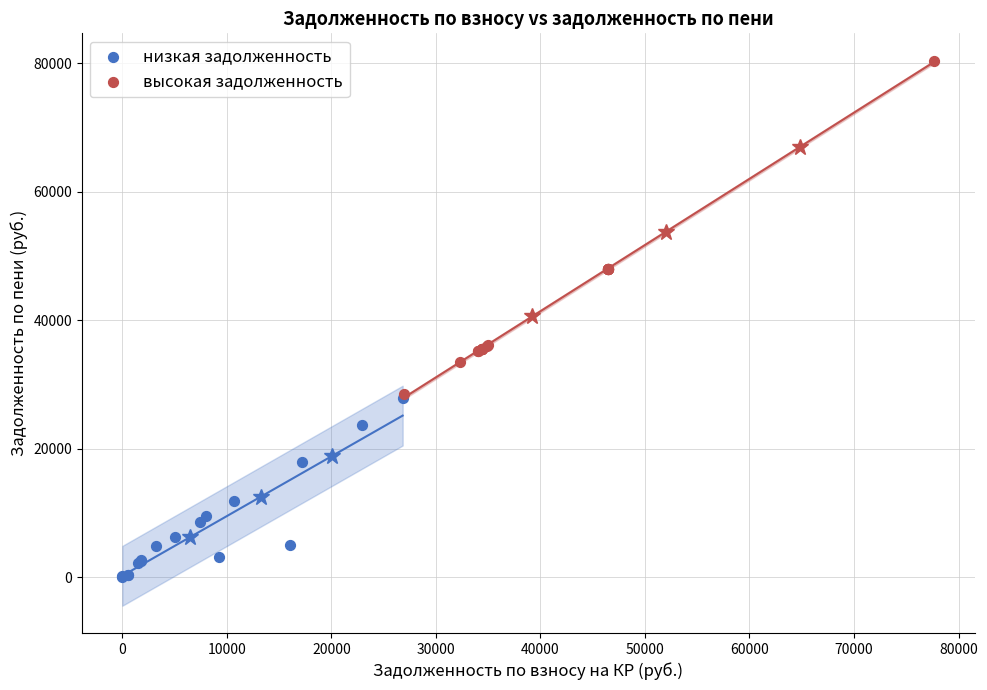

Which series reaches the maximum Y coordinate?

высокая задолженность